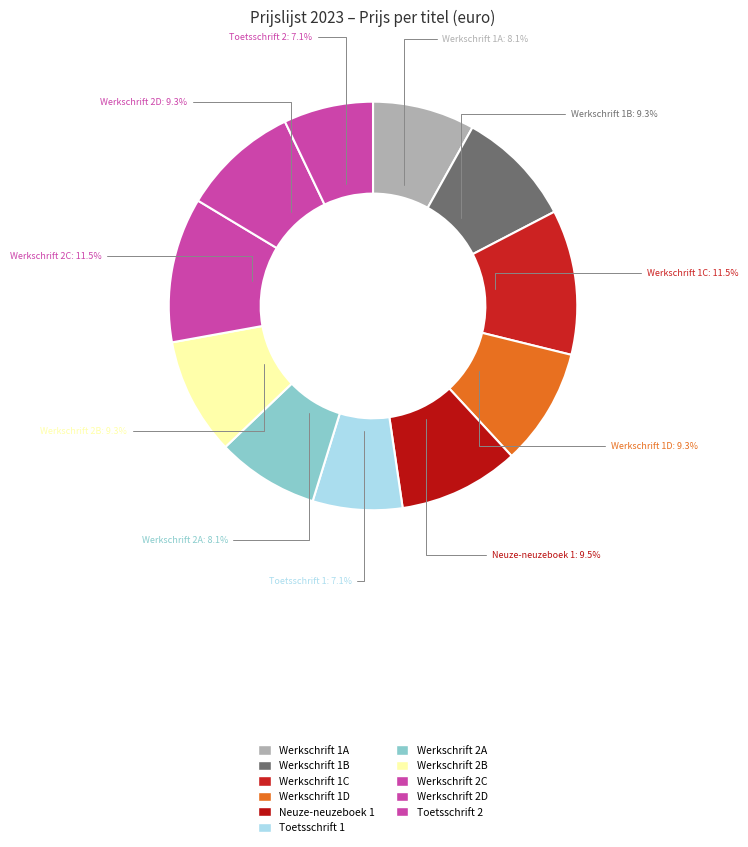

To the nearest percent, what percentage of the pie is Werkschrift 2A?

8%